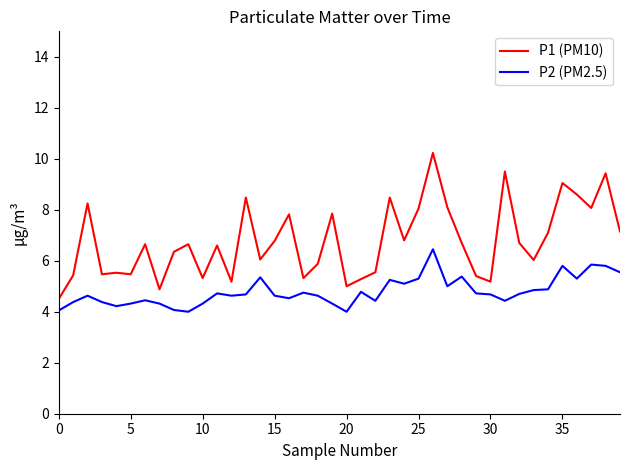

Rank the series by their average value, from lowest to highest.

P2 (PM2.5), P1 (PM10)